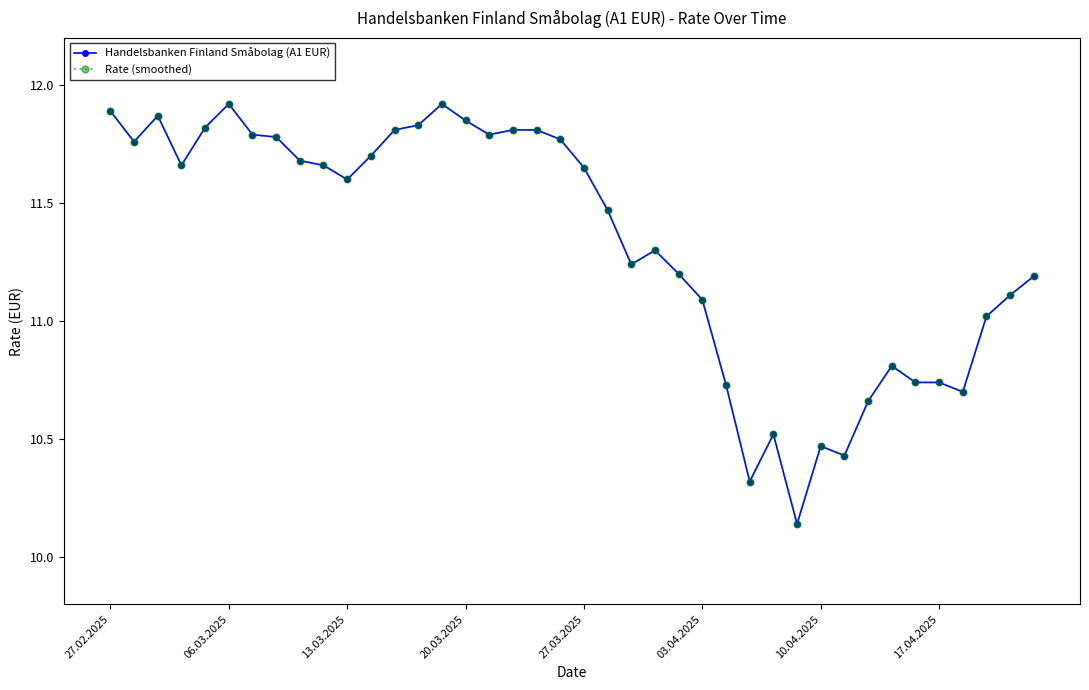

Is this an area chart (filled region under the line)?

No